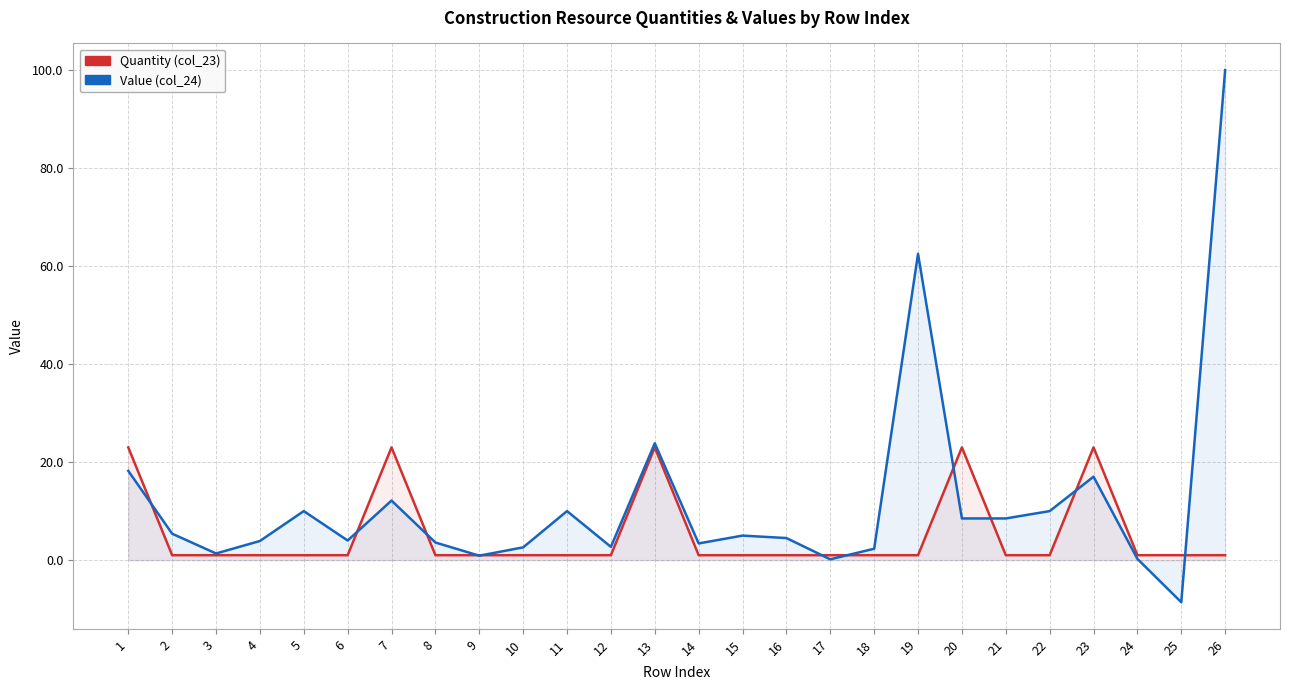

The Quantity (col_23) series shows 1.0 at 11. True or false?

True